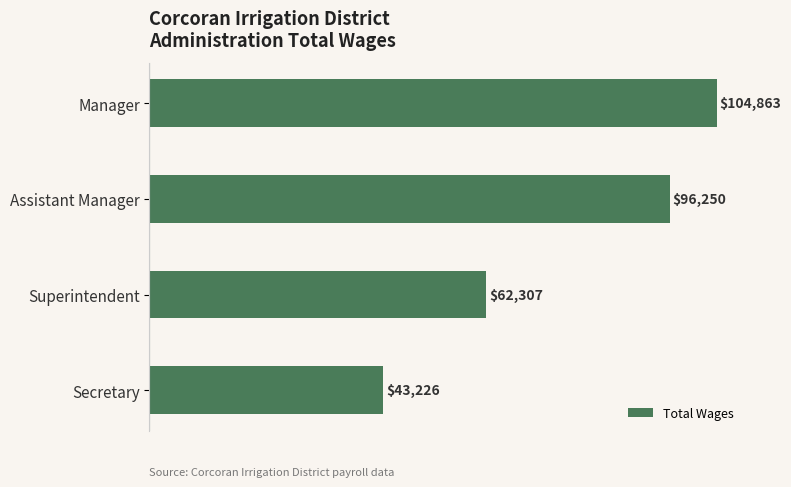

Are the bars horizontal?

Yes